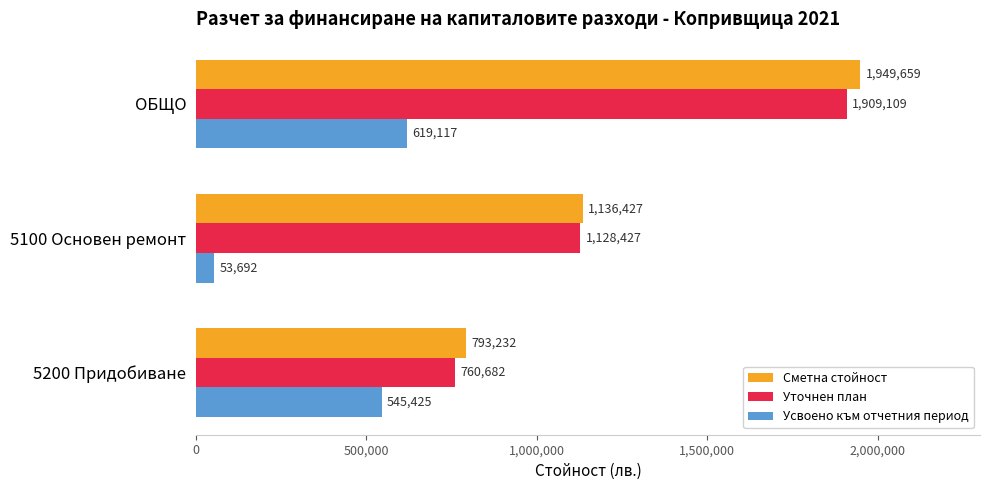

What is the average value of the Уточнен план series?

1266073